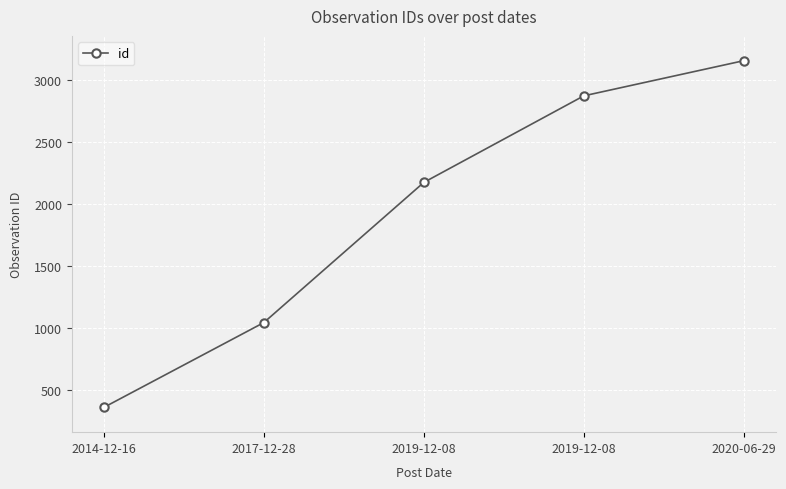

Is this an area chart (filled region under the line)?

No